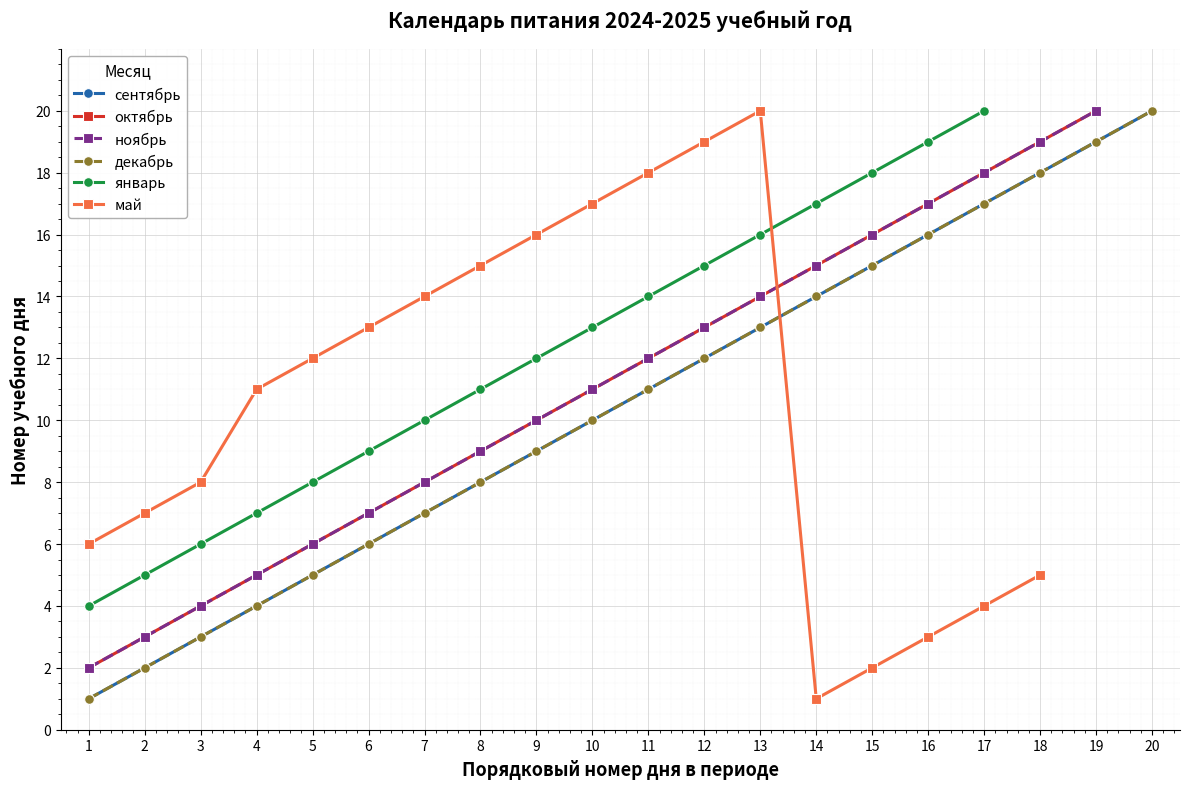

What are all the series names shown in the legend?

сентябрь, октябрь, ноябрь, декабрь, январь, май